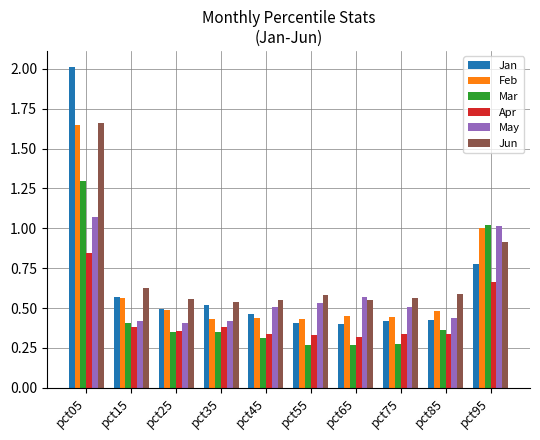

Which category has the highest value in the May series?

pct05